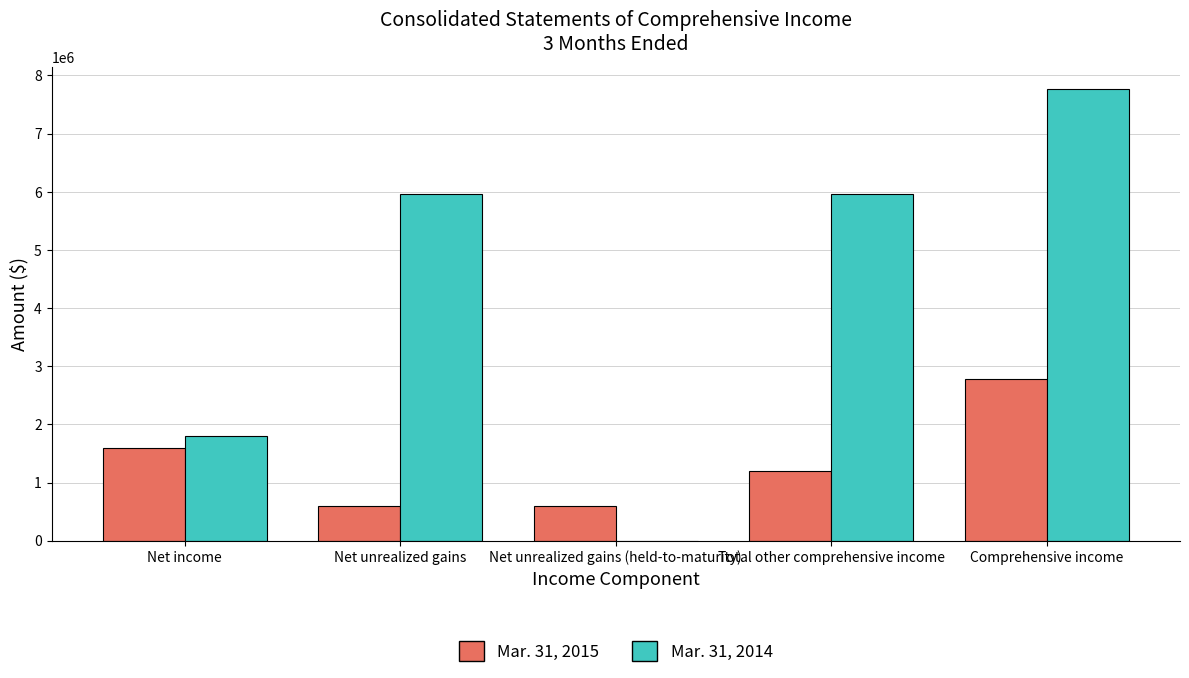

True or false: Mar. 31, 2014 has a value of 1797153 at Net income.

True